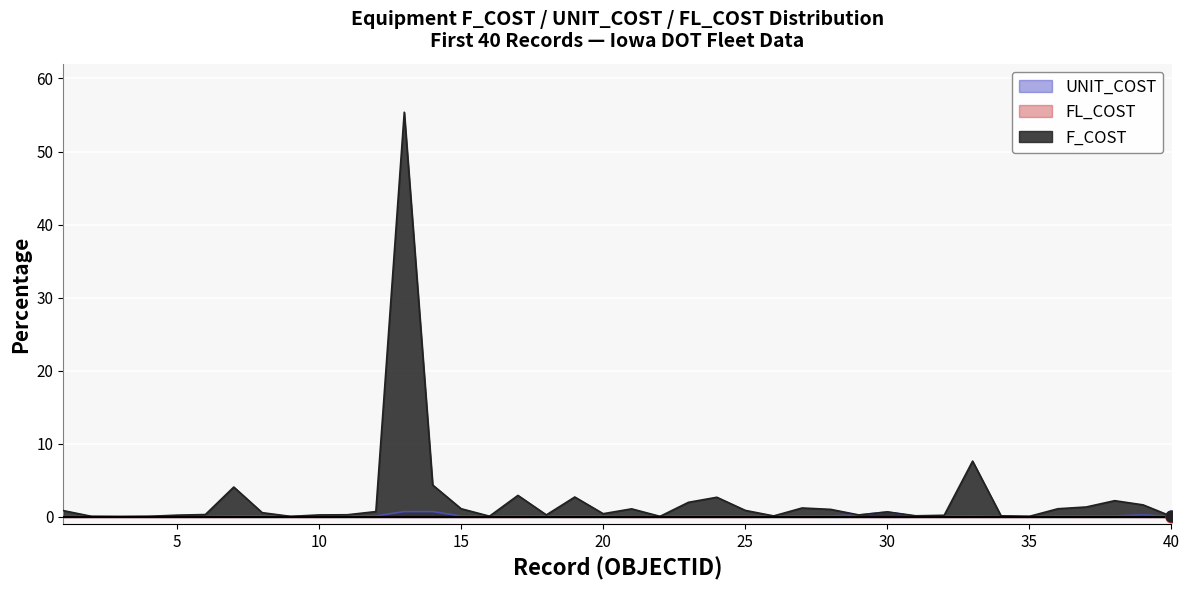

What are all the series names shown in the legend?

UNIT_COST, FL_COST, F_COST